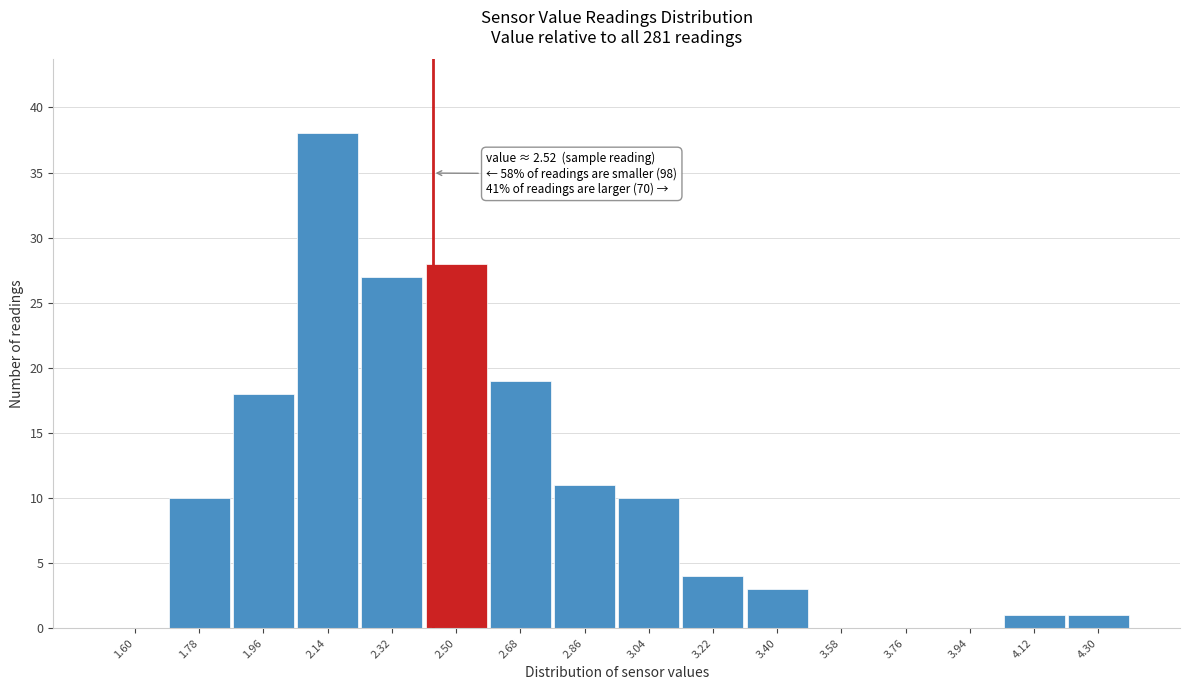

Reading left to right, what are all the values shown in this chart?

1.60=0	1.78=10	1.96=18	2.14=38	2.32=27	2.50=28	2.68=19	2.86=11	3.04=10	3.22=4	3.40=3	3.58=0	3.76=0	3.94=0	4.12=1	4.30=1